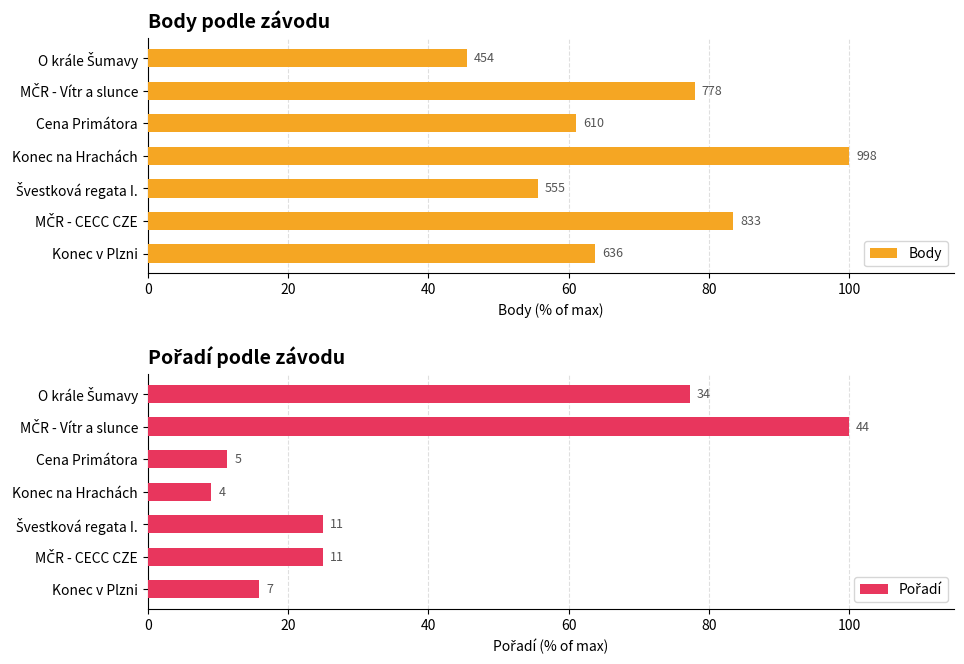

Rank the series by their average value, from lowest to highest.

Pořadí, Body